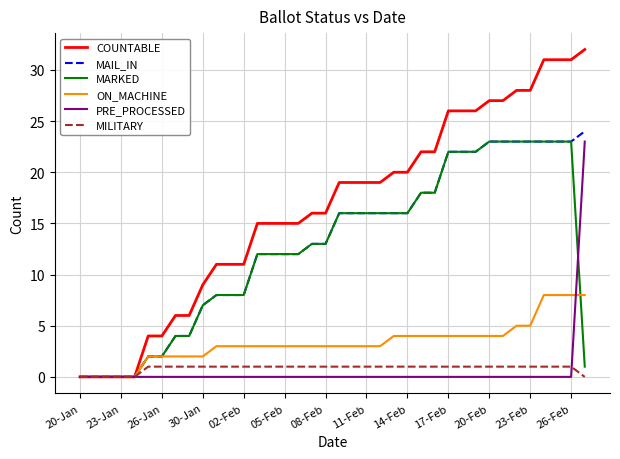

What is the maximum value shown in the chart?

32